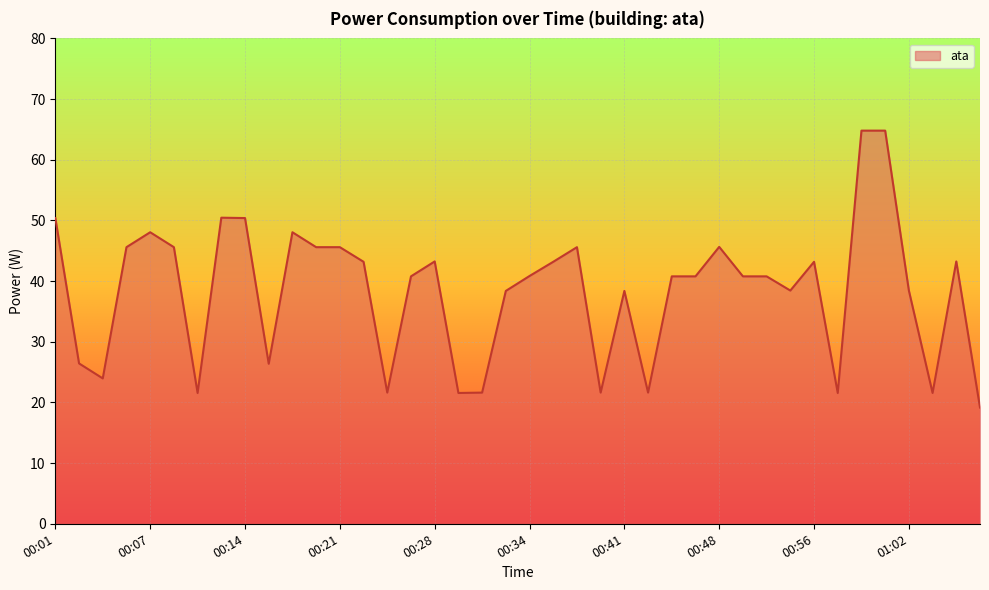

What is the smallest value displayed?

19.2